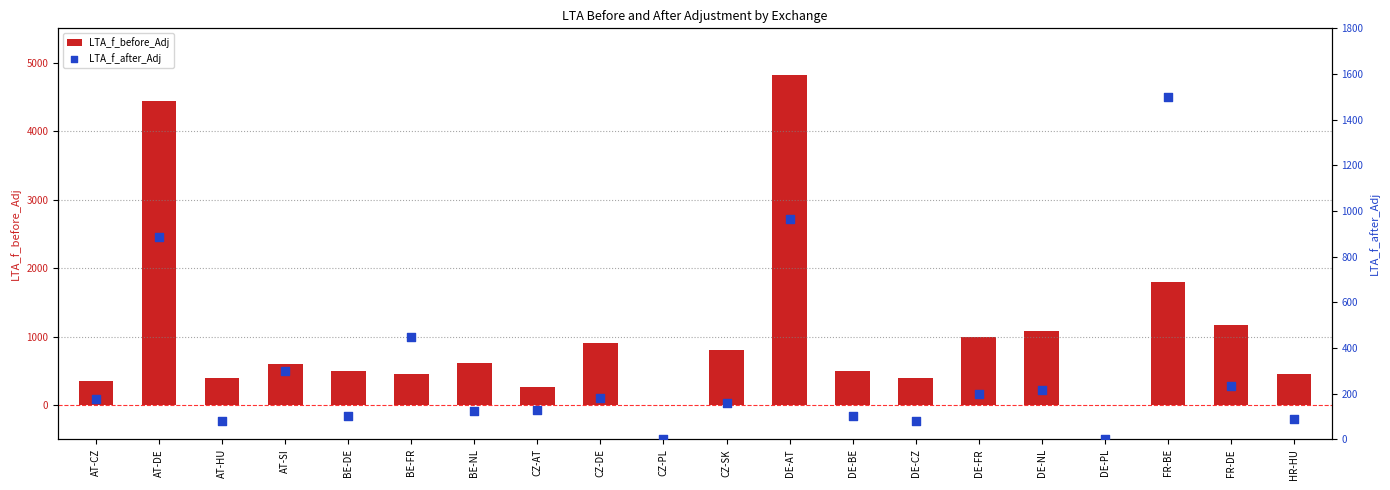

Which series contains the lowest Y value?

LTA_f_before_Adj